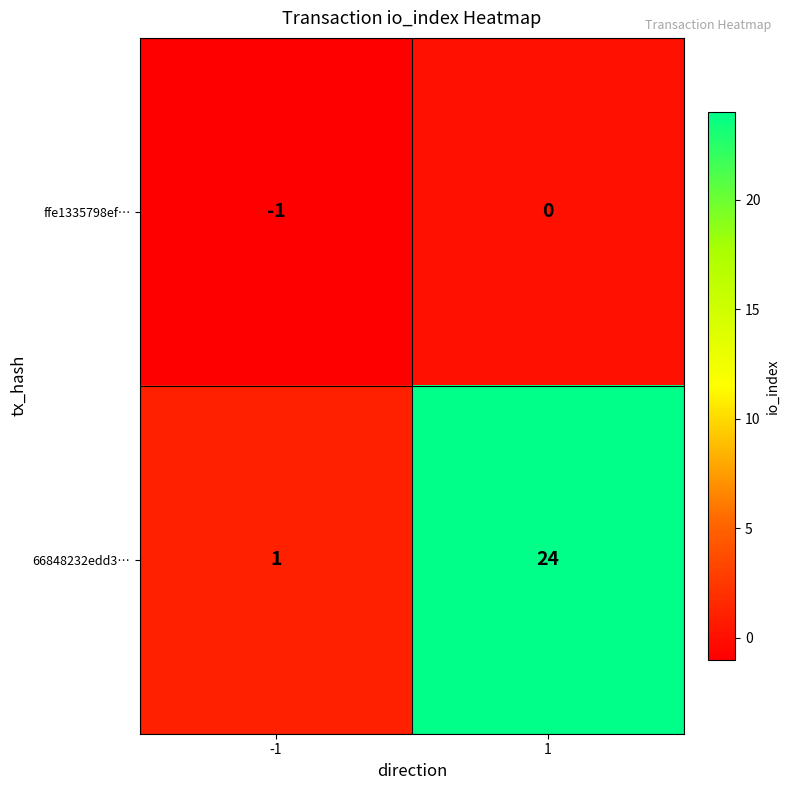

What value does the 66848232edd3… series have at 1, to the nearest 10?

20